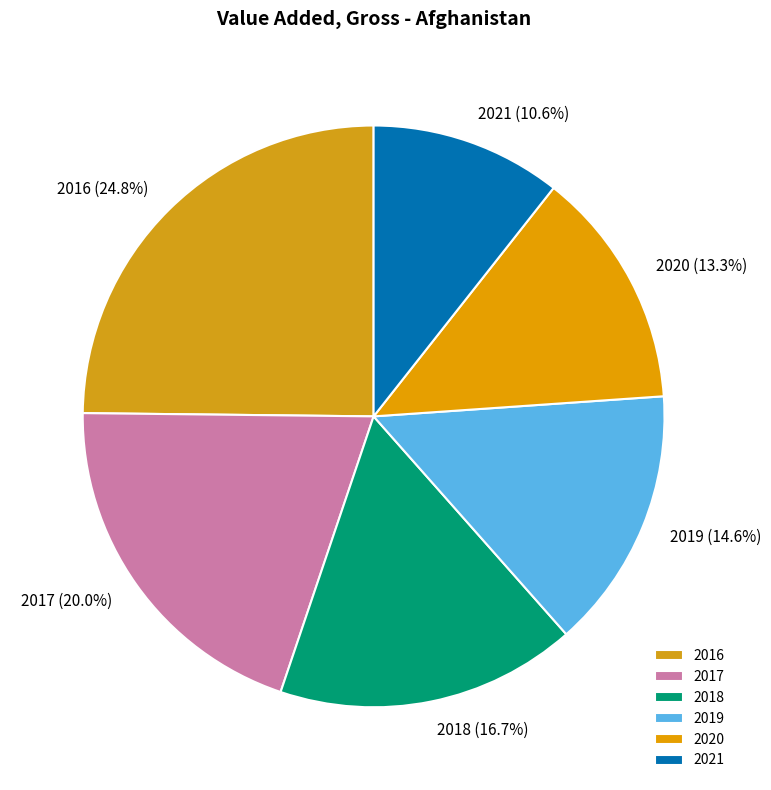

Is there any slice that represents more than half of the pie?

No